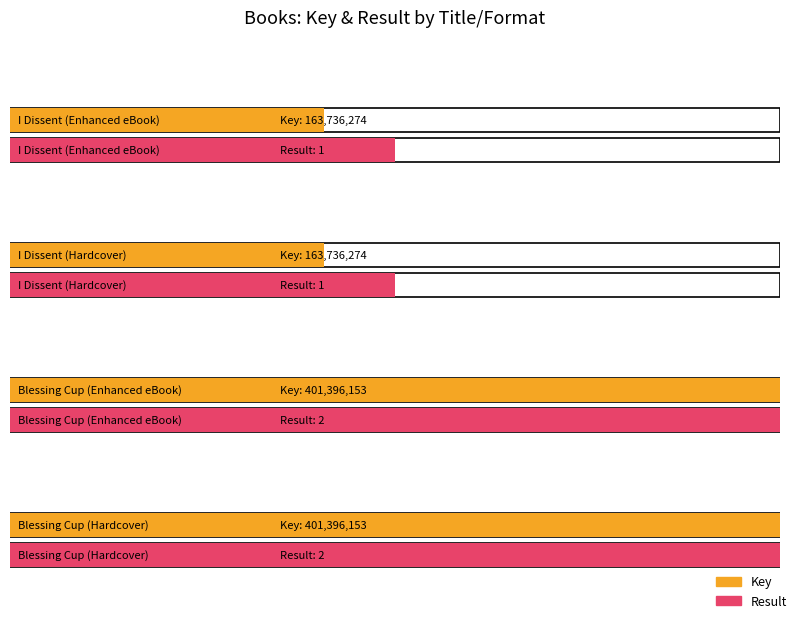

Which series has the widest spread of values?

Key